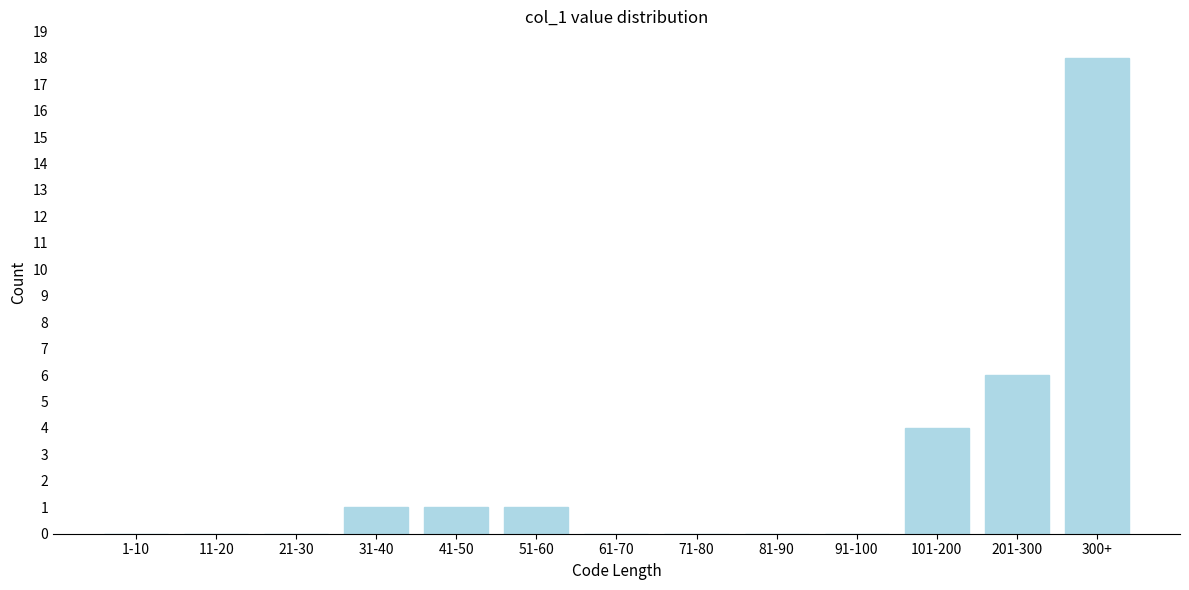

Reading left to right, transcribe all the data shown in this chart.

1-10=0	11-20=0	21-30=0	31-40=1	41-50=1	51-60=1	61-70=0	71-80=0	81-90=0	91-100=0	101-200=4	201-300=6	300+=18